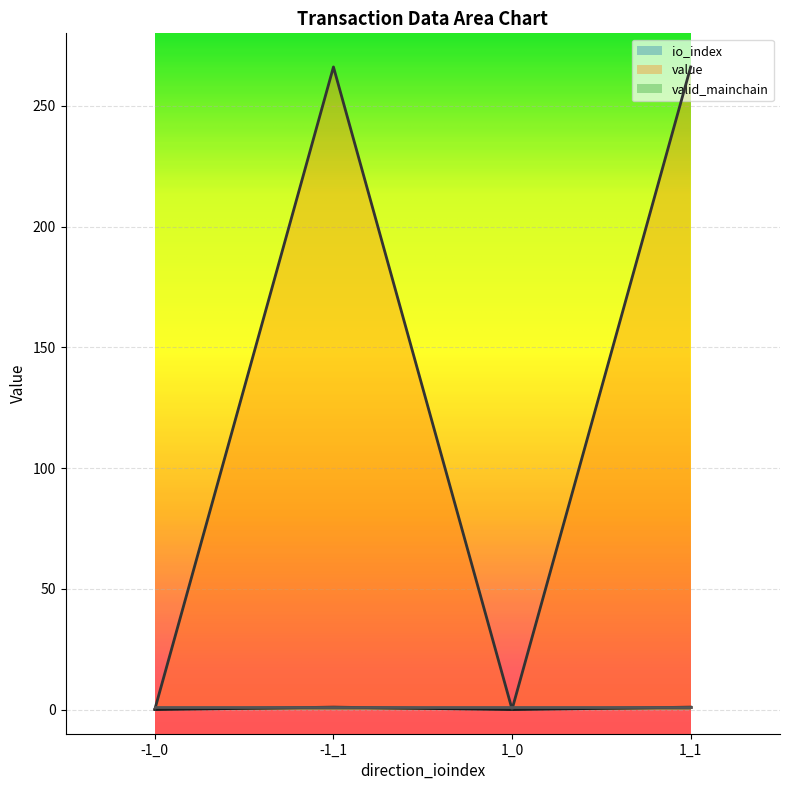

At which category is the sum across all series the highest?

-1_1